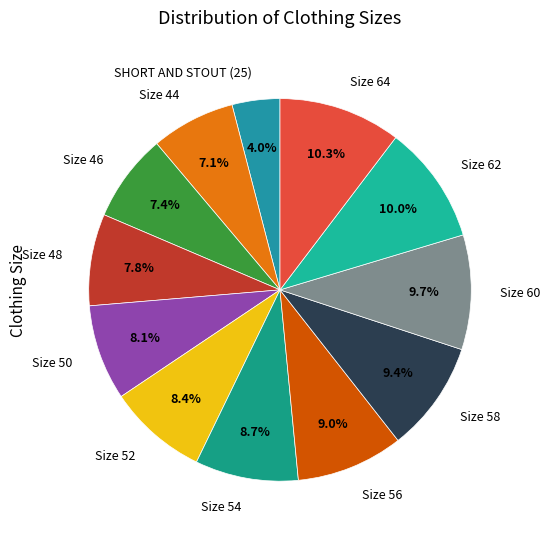

To the nearest percent, what is the average slice percentage?

8%